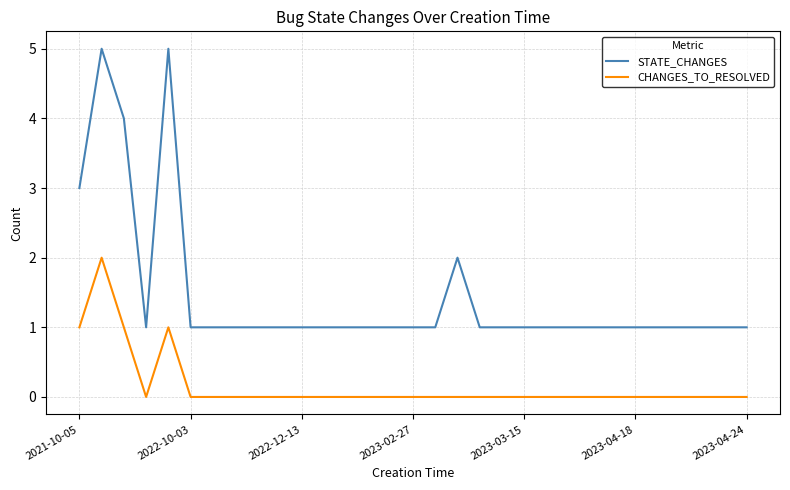

What are all the series names shown in the legend?

STATE_CHANGES, CHANGES_TO_RESOLVED